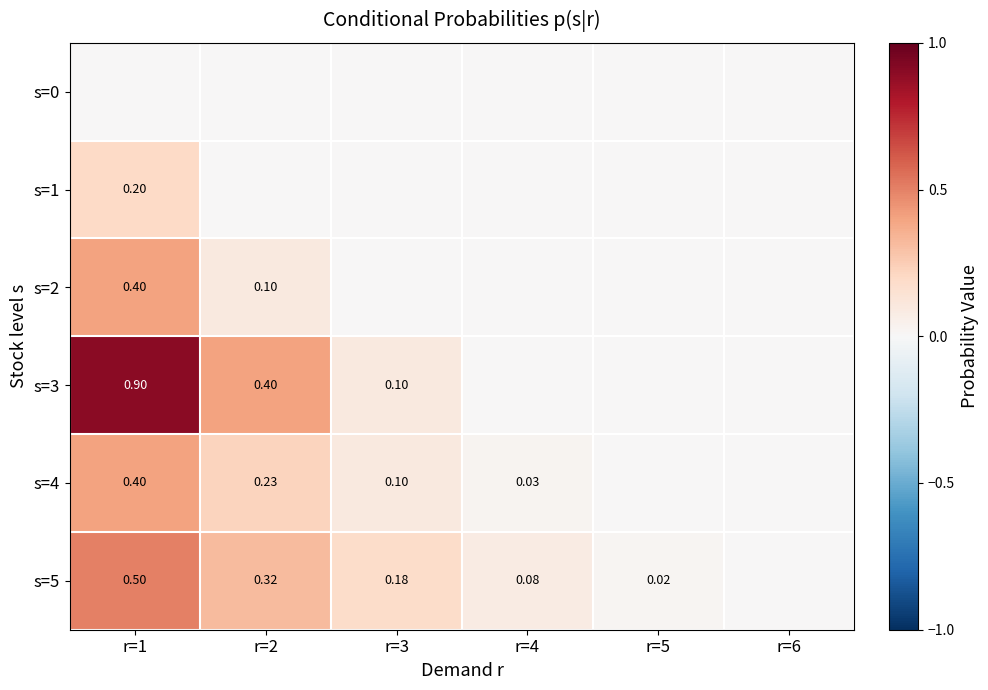

What is the maximum value for s=1?

0.2